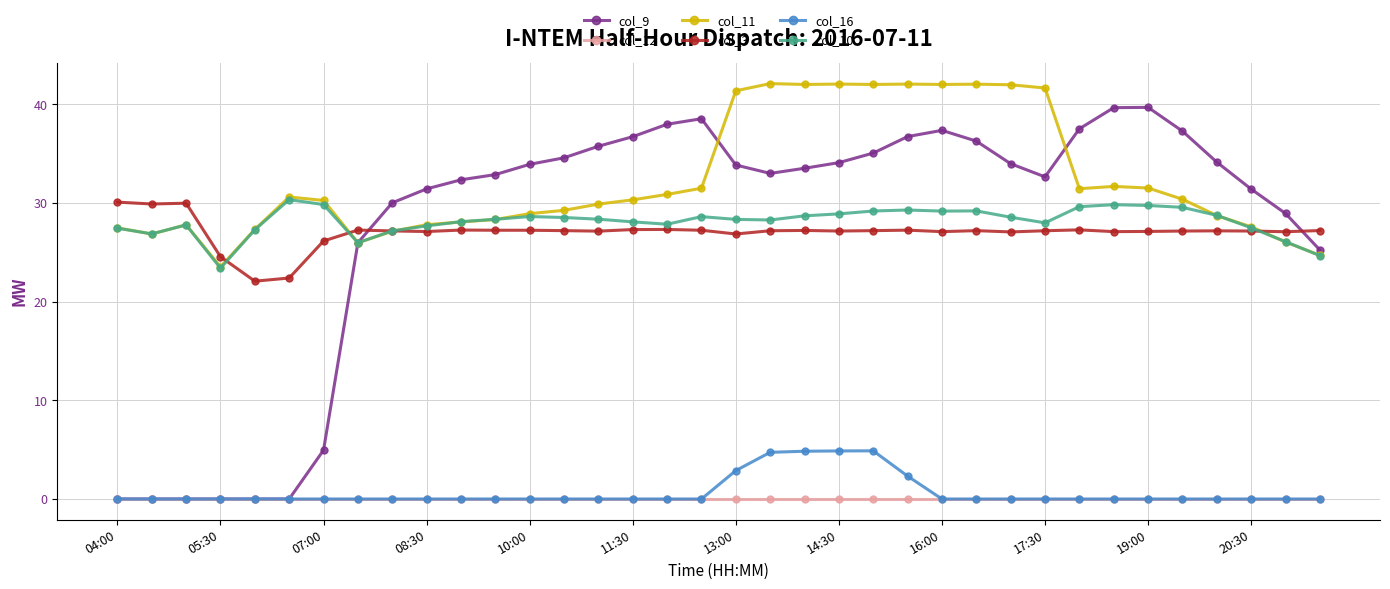

How many distinct data groups are displayed?

6